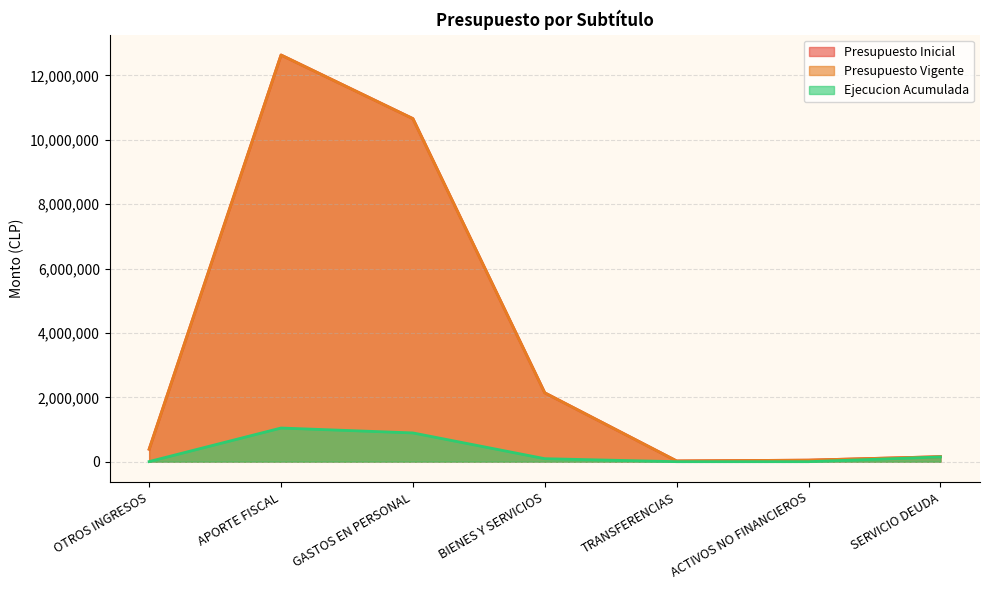

What are all the series names shown in the legend?

Presupuesto Inicial, Presupuesto Vigente, Ejecucion Acumulada